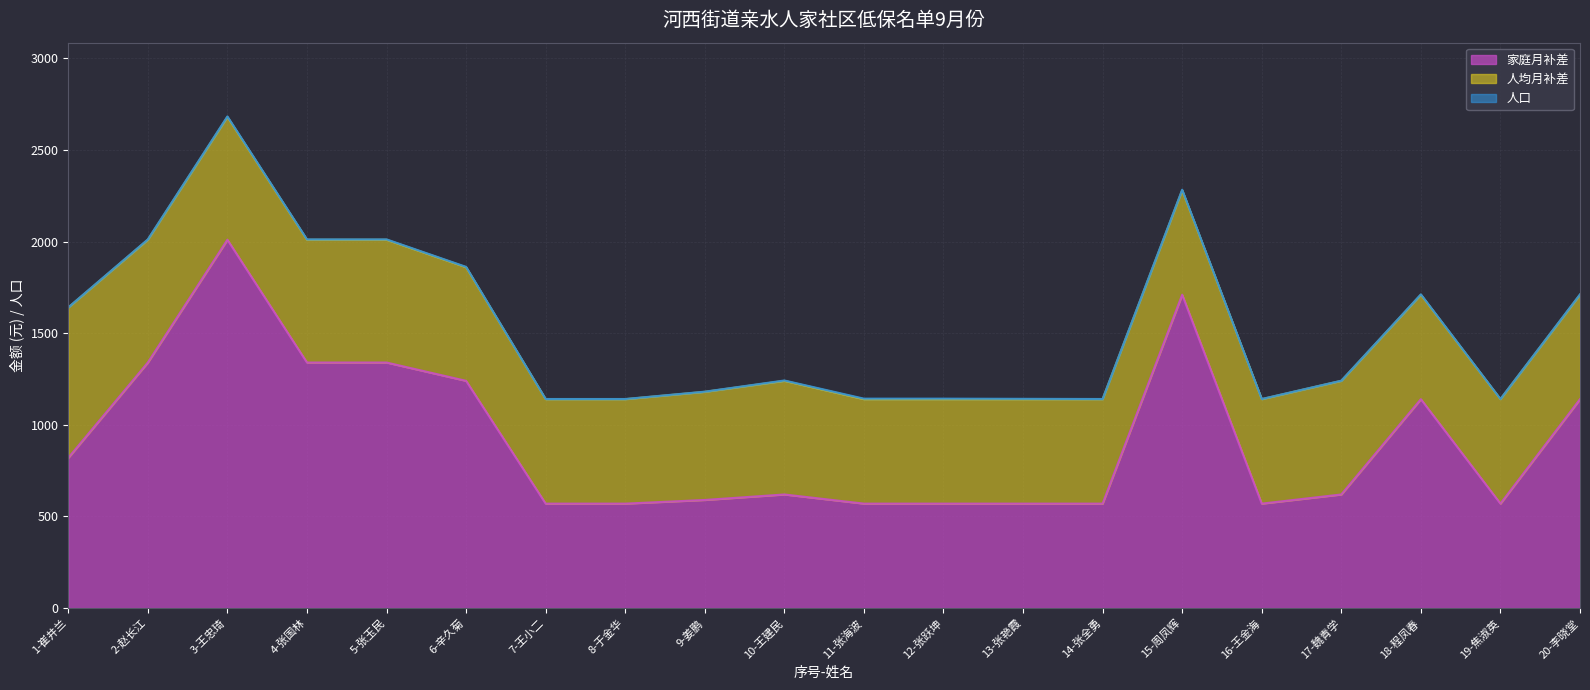

The value of 家庭月补差 at 1-崔井兰 is 820. True or false?

True